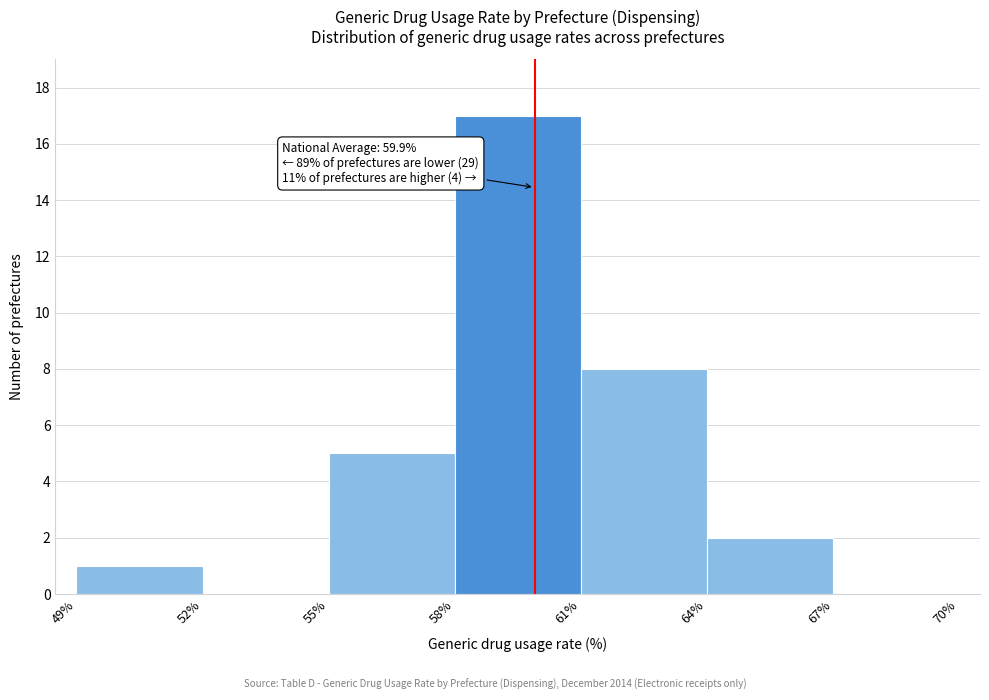

Which range on the x-axis has the tallest bar?

58% to 61%